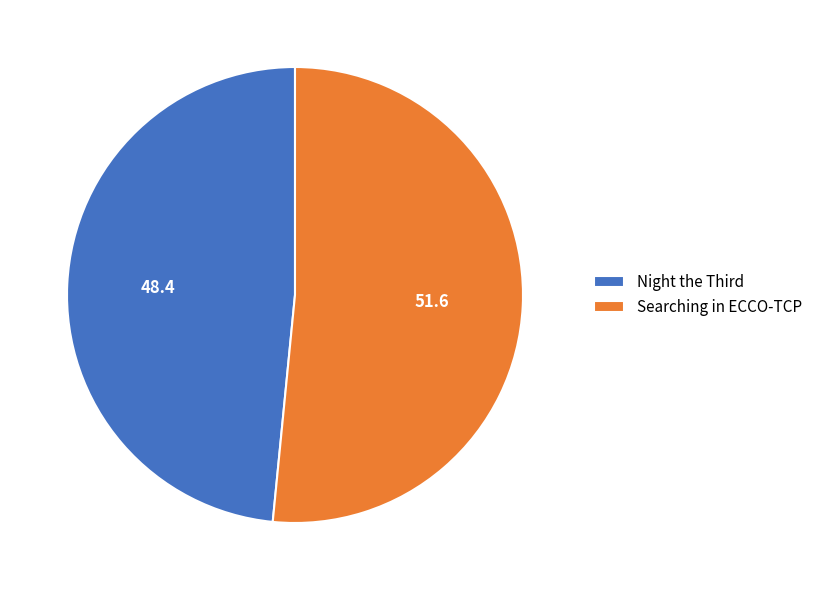

True or false: Searching in ECCO-TCP accounts for 61% of the total.

False